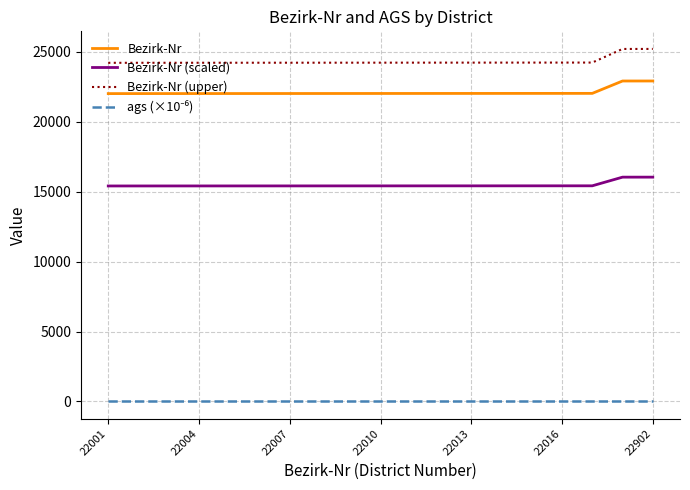

What is the greatest value displayed?

25192.2